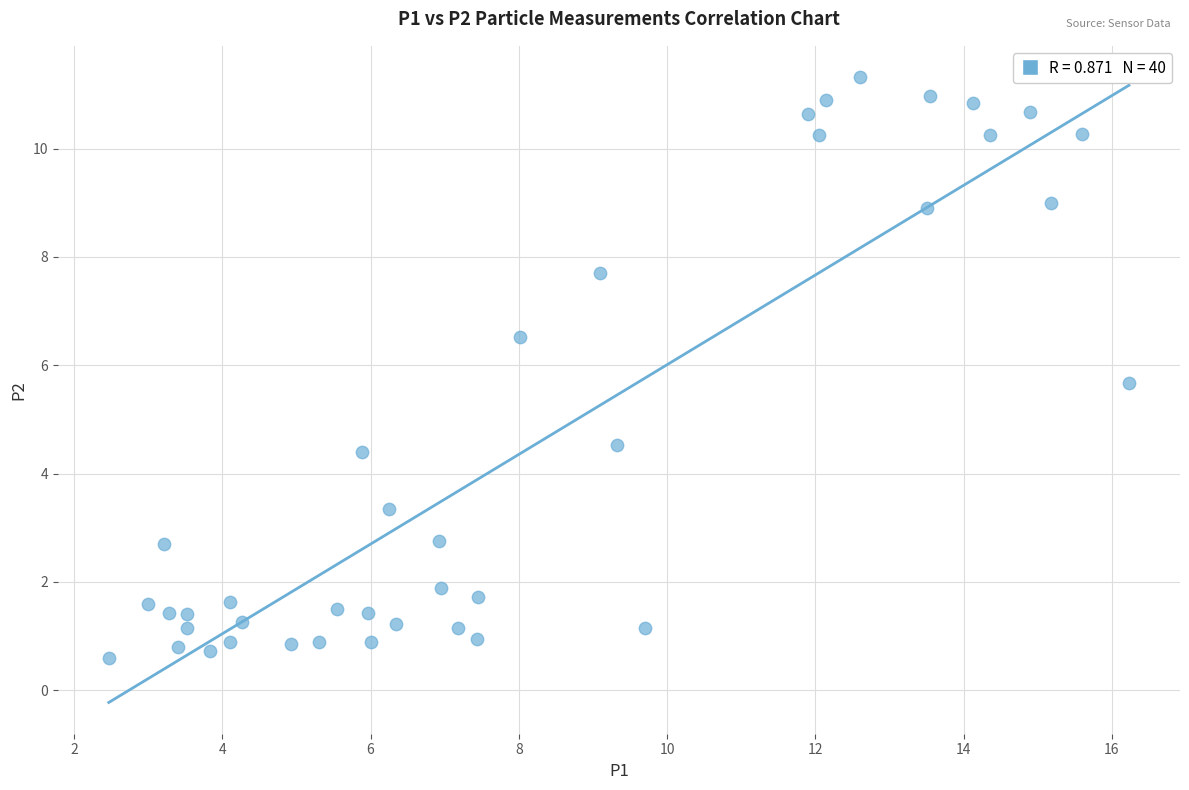

What is the range of Y values (max minus min)?

10.7